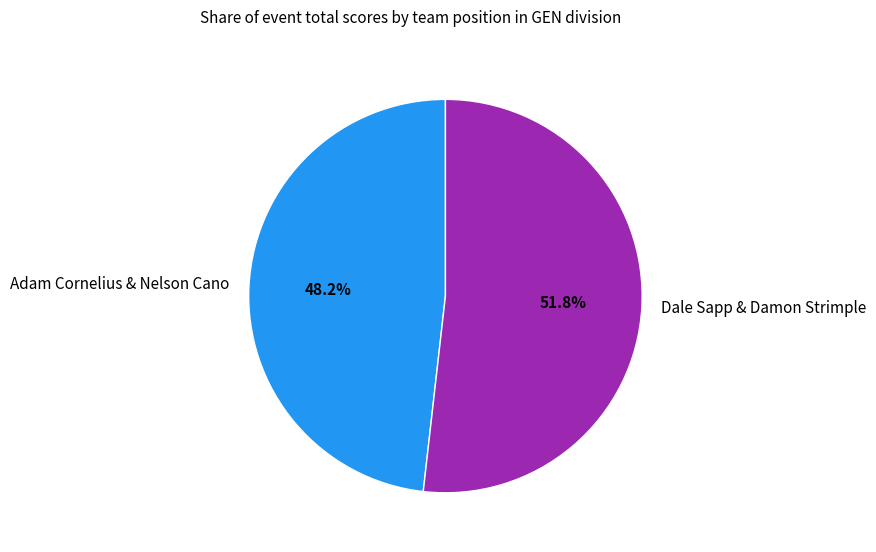

Does Dale Sapp & Damon Strimple represent more than half of the total?

Yes